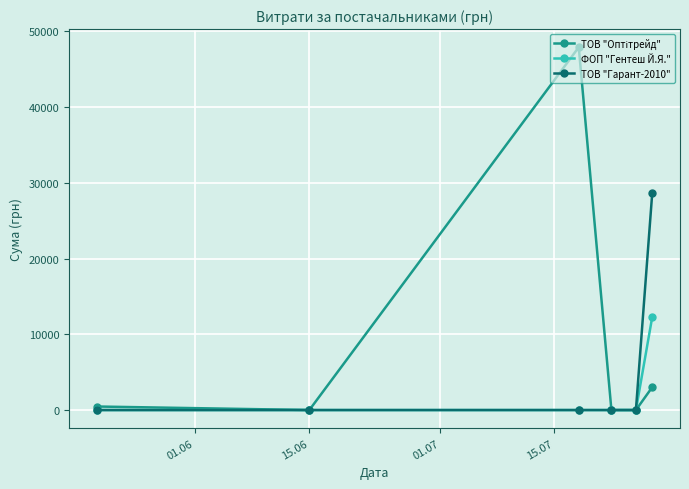

True or false: ТОВ "Гарант-2010" has more than 2 interior local peaks.

False